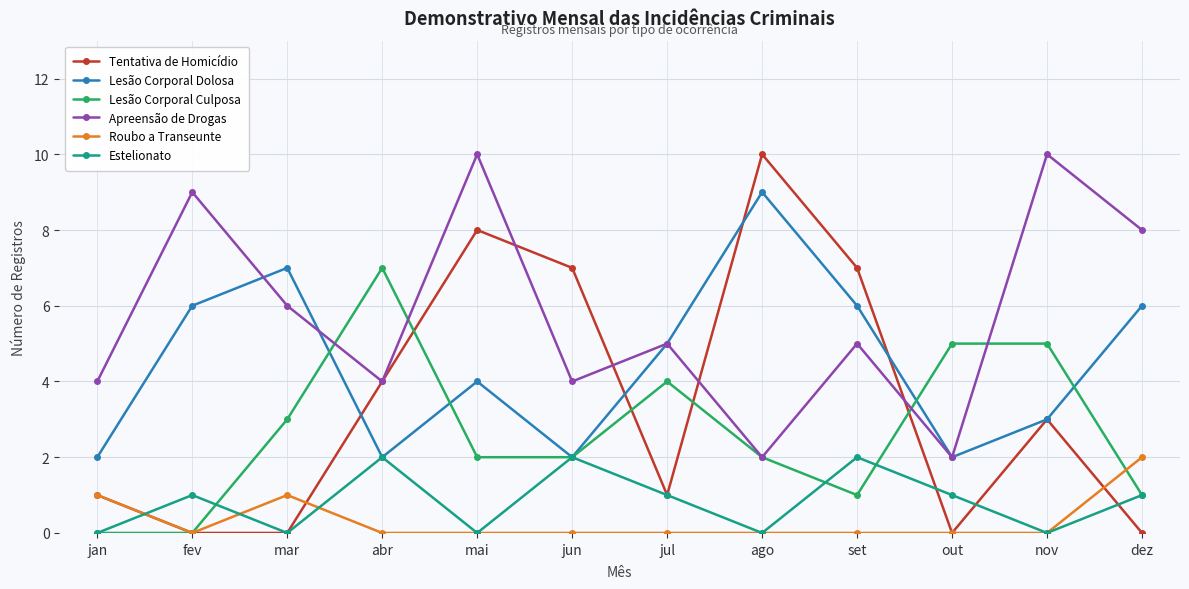

What are all the series names shown in the legend?

Tentativa de Homicídio, Lesão Corporal Dolosa, Lesão Corporal Culposa, Apreensão de Drogas, Roubo a Transeunte, Estelionato